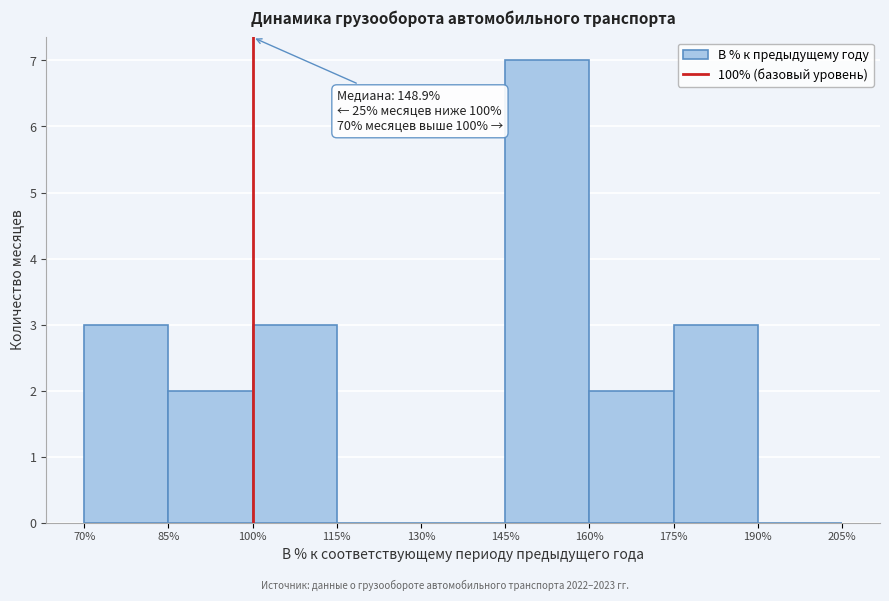

Which range on the x-axis has the tallest bar?

145% to 160%